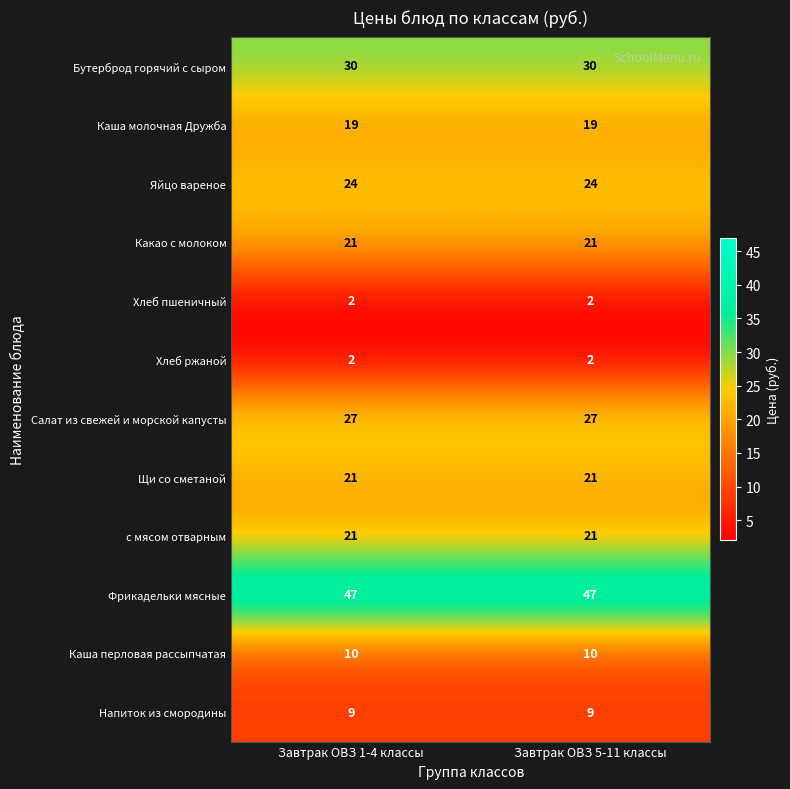

Count the number of categories in the chart.

2